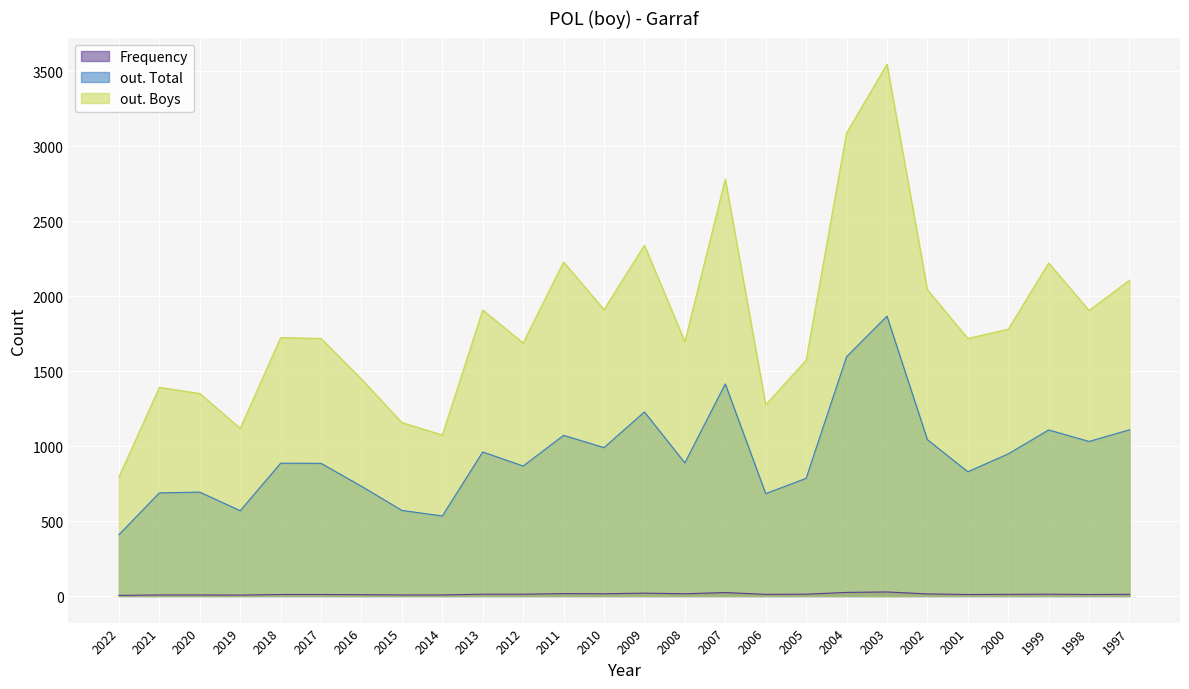

At which category does the chart reach its peak across all series?

2003